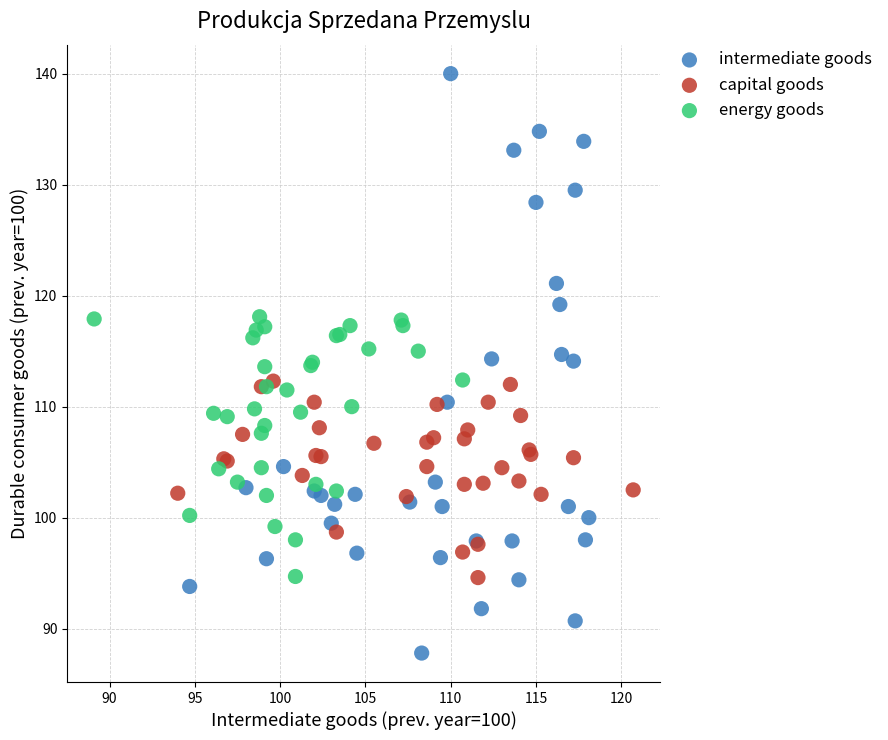

Which series reaches the minimum Y coordinate?

intermediate goods